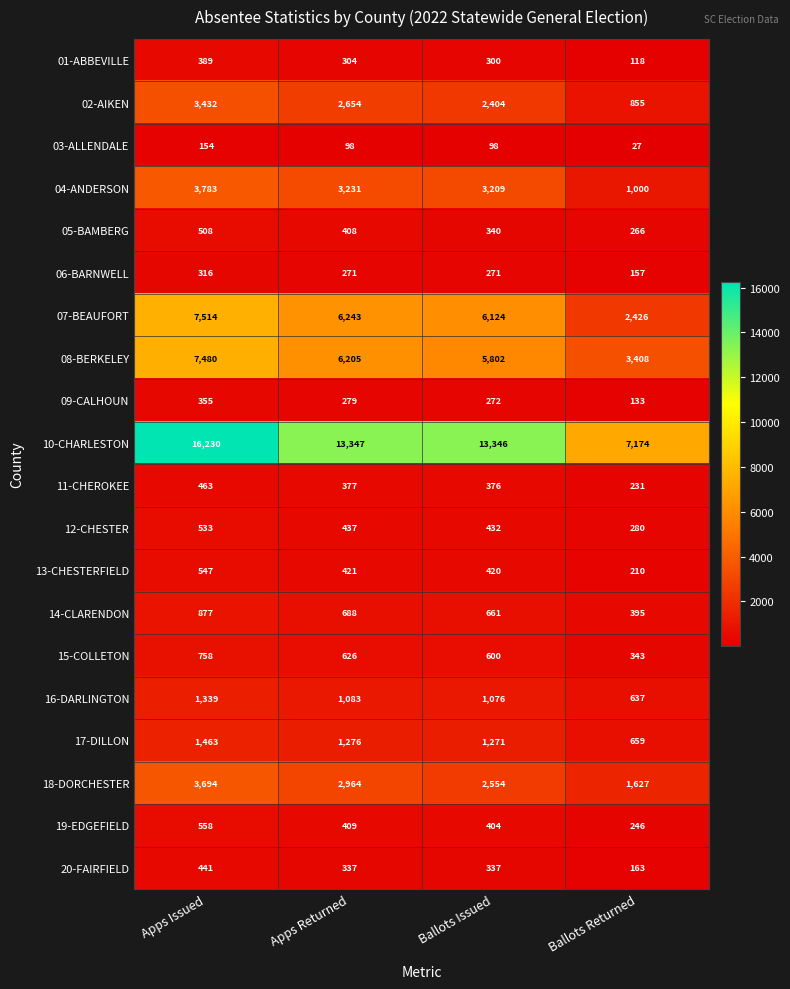

At which category is the sum across all series the highest?

Apps Issued